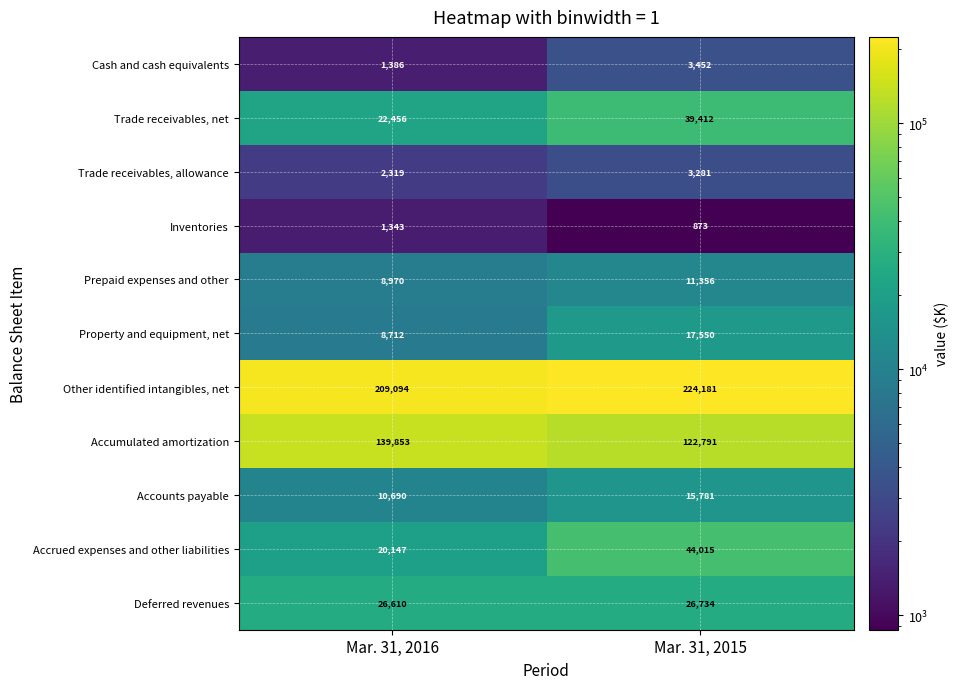

What is the difference between the Accounts payable values at Mar. 31, 2016 and Mar. 31, 2015?

5091